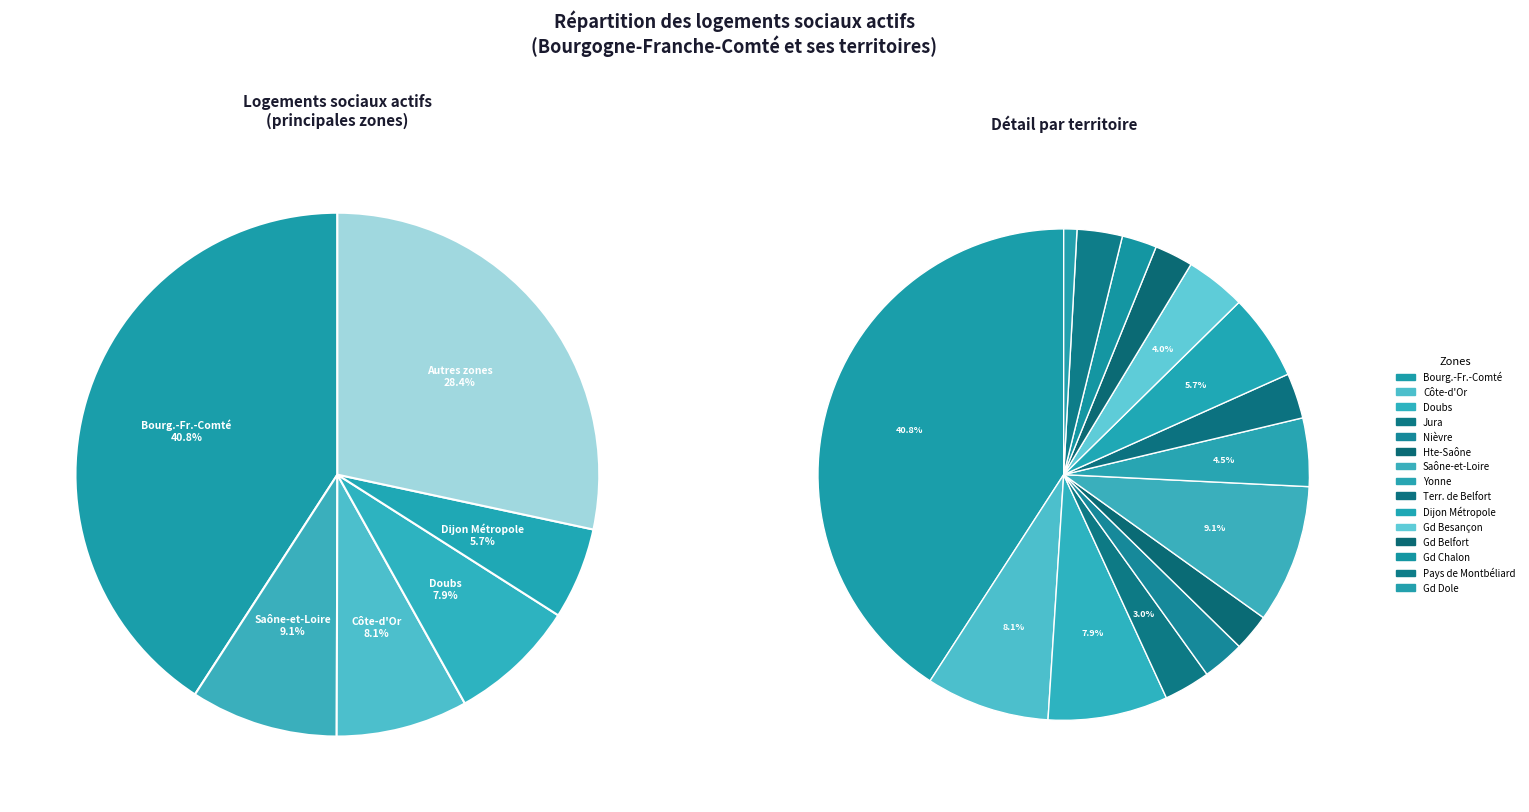

What portion of the pie excludes Doubs?

92.1%